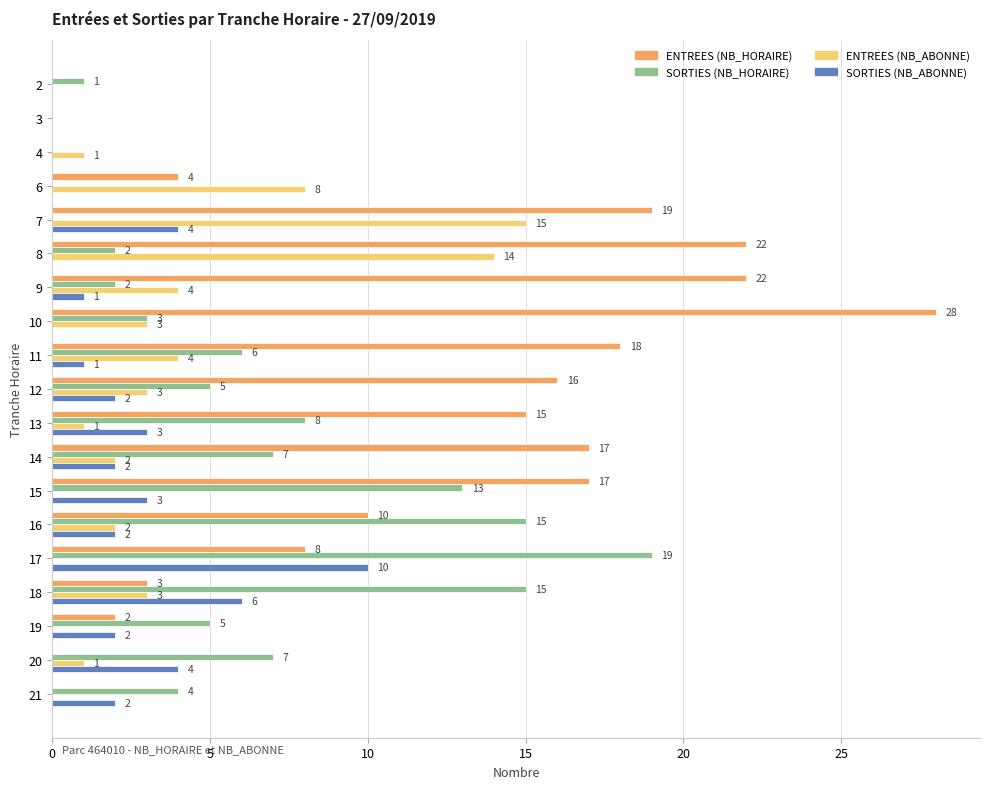

What is the total value across all series at 12?

26